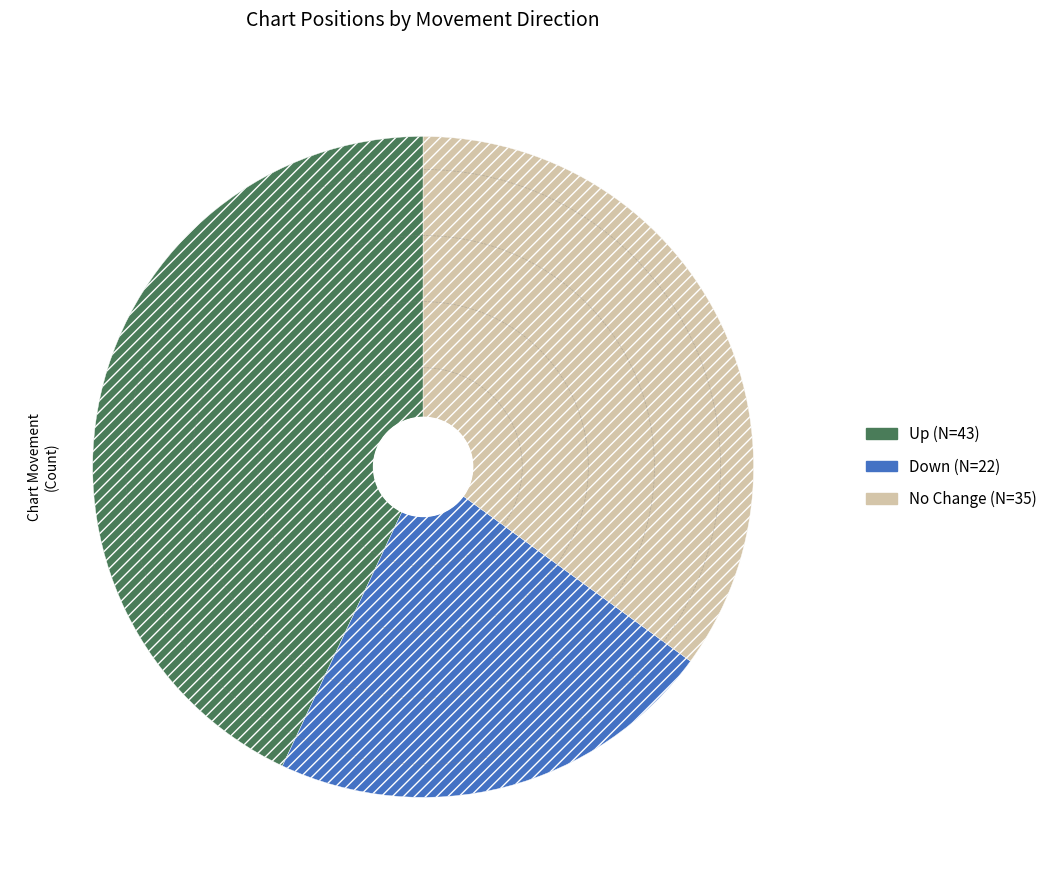

Which category has the smallest portion of the pie?

Down (N=22)